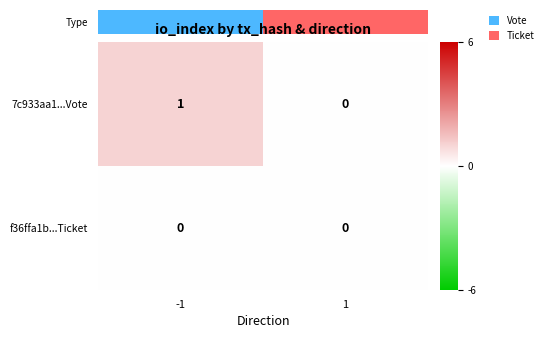

Is the value of f36ffa1b...Ticket at -1 greater than the value of 7c933aa1...Vote at -1?

No